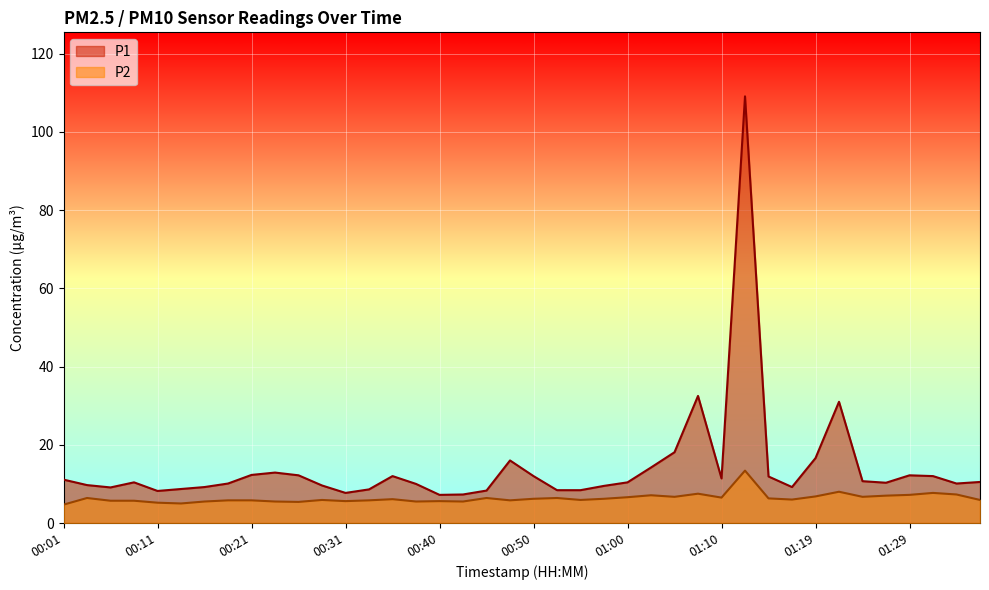

True or false: P2 and P1 intersect in this chart.

False